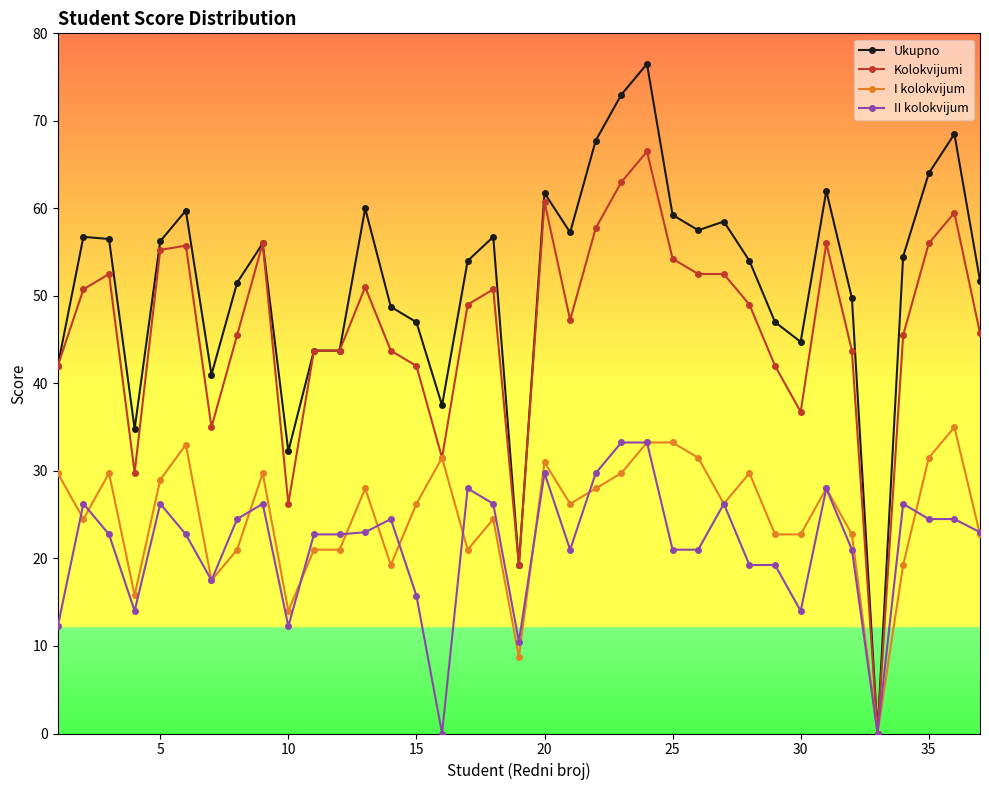

What is the maximum value shown in the chart?

76.5